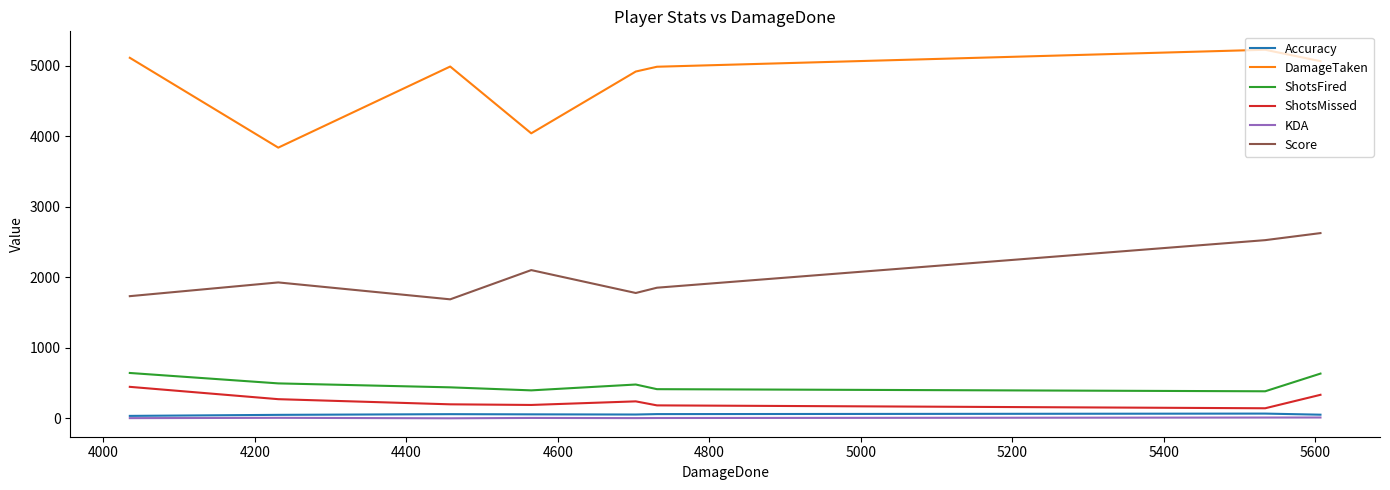

What are all the series names shown in the legend?

Accuracy, DamageTaken, ShotsFired, ShotsMissed, KDA, Score